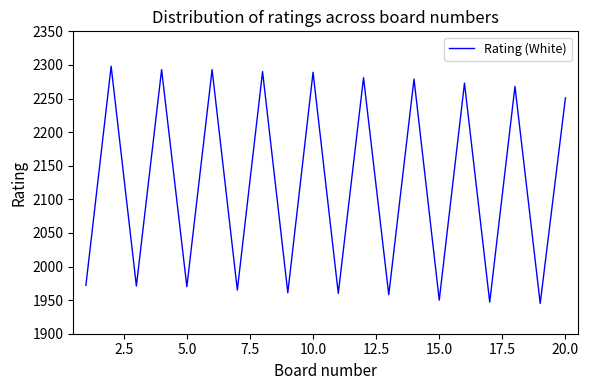

True or false: there are more than 1 points higher than both neighbors.

True